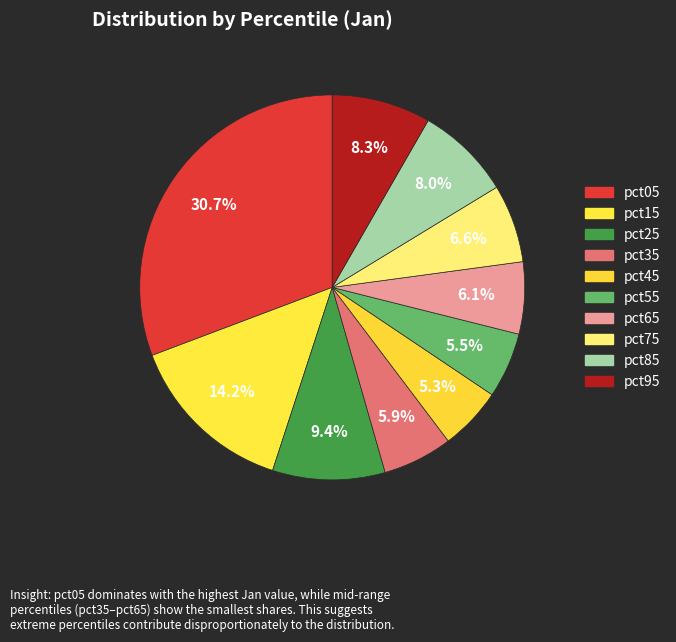

To the nearest percent, what portion does pct75 represent?

7%